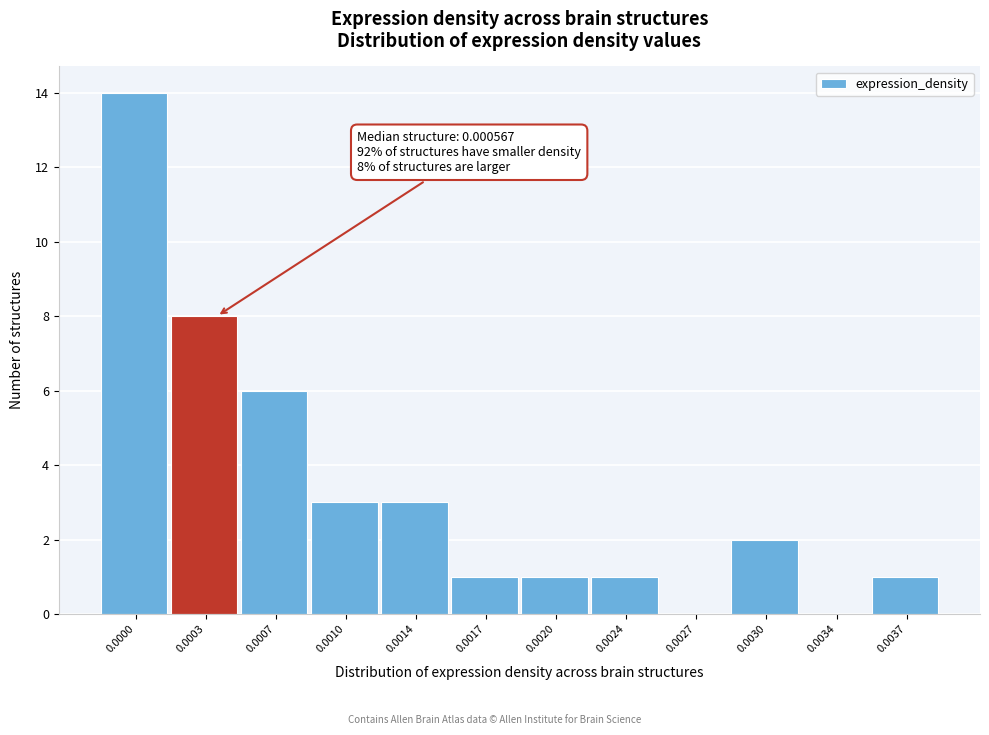

Reading left to right, what are all the values shown in this chart?

0.0000=14	0.0003=8	0.0007=6	0.0010=3	0.0014=3	0.0017=1	0.0020=1	0.0024=1	0.0027=0	0.0030=2	0.0034=0	0.0037=1